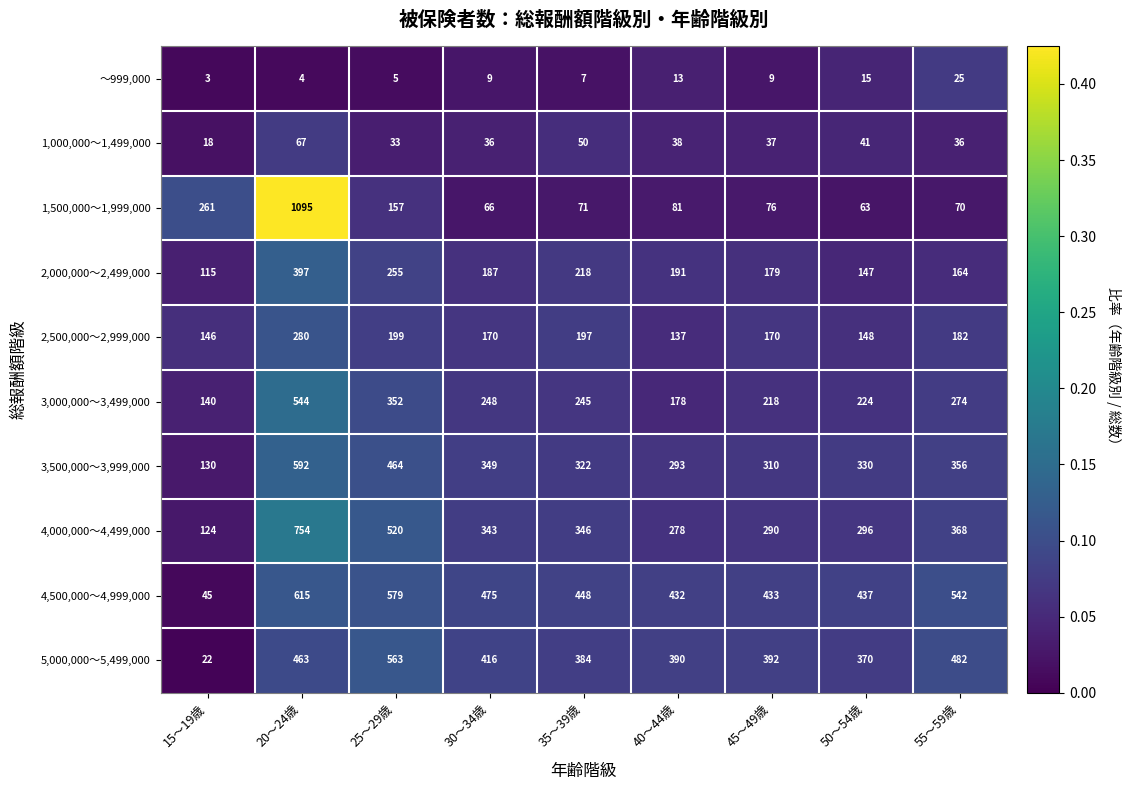

What is the total value across all series at 20～24歳?

4811